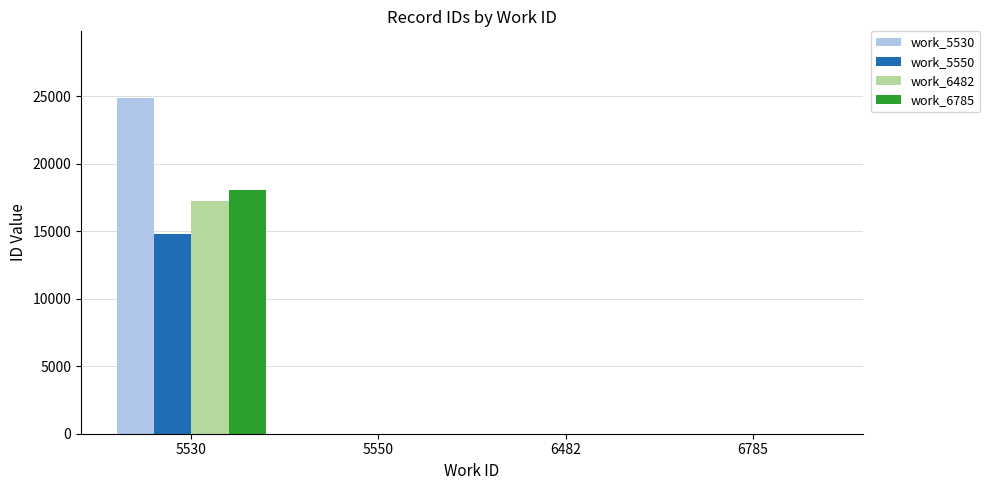

What is the maximum value for work_6785?

18089